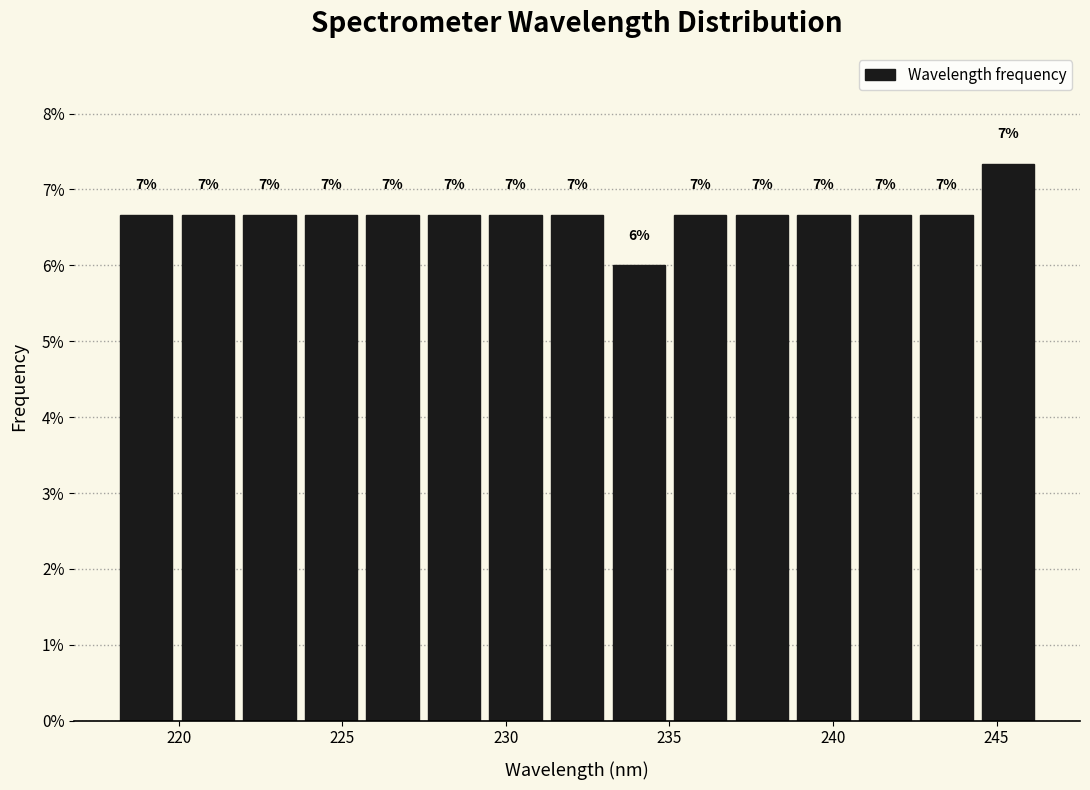

Around what value on the x-axis is the tallest bar? Give the approximate position of its centre, as read against the axis.

245.5